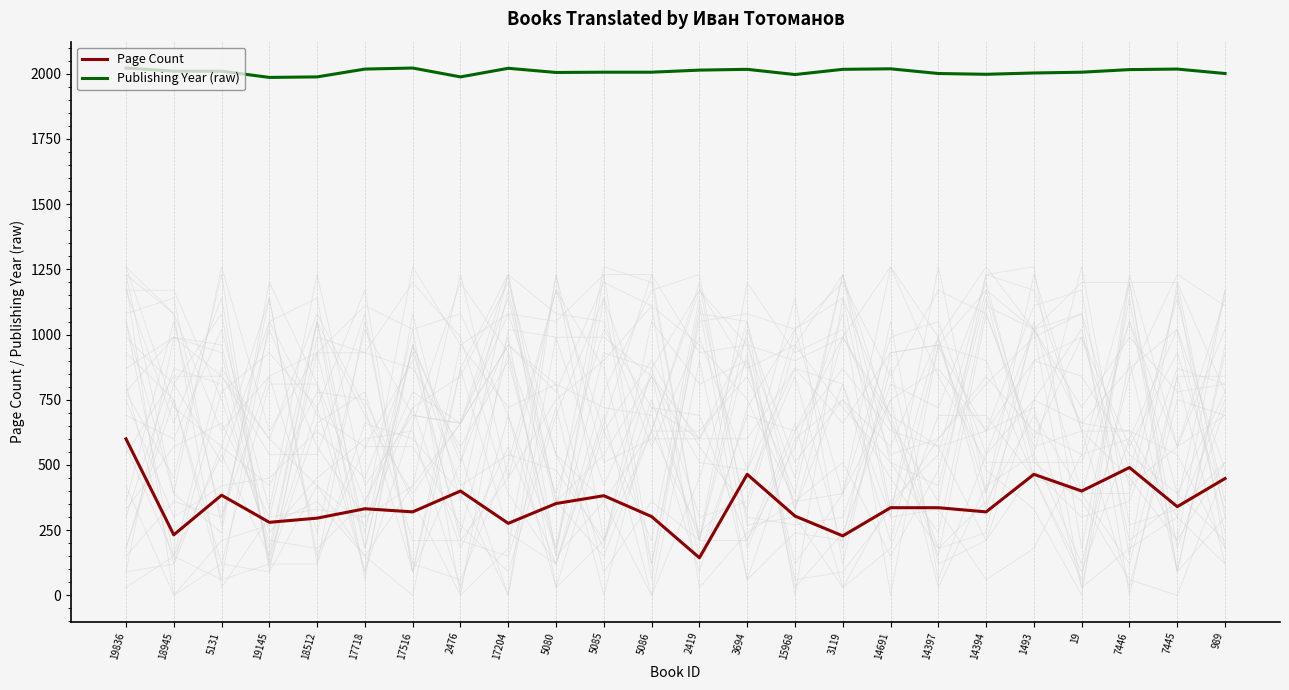

Reading left to right, transcribe all the data shown in this chart.

Page Count: 600	232	384	280	296	332	320	400	276	352	382	302	144	464	304	228	336	336	320	464	400	490	340	448
Publishing Year (raw): 2022	2010	2010	1986	1988	2018	2022	1988	2021	2005	2006	2006	2014	2017	1997	2017	2019	2001	1998	2003	2006	2016	2018	2001